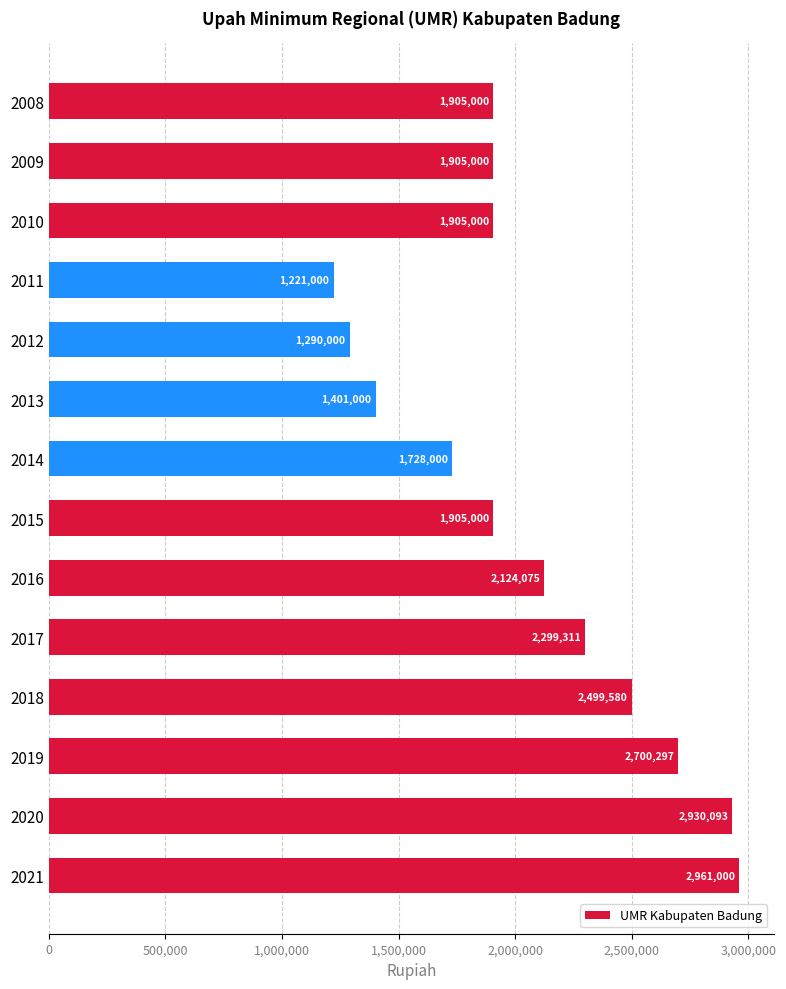

The value at 2009 is 1117153. True or false?

False